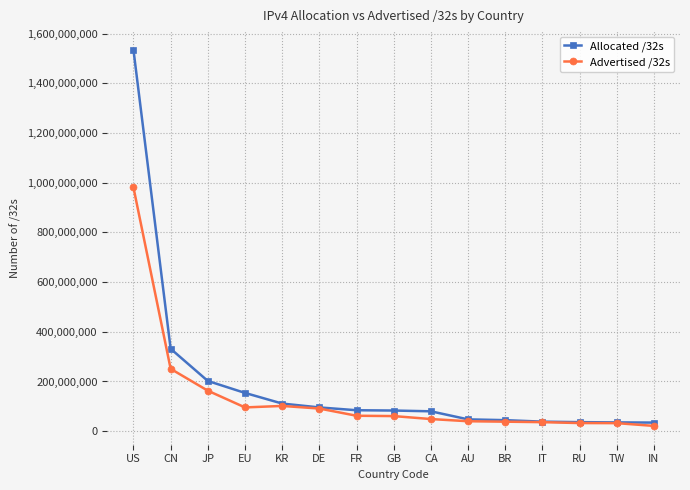

What value does the Allocated /32s series have at CN, to the nearest 100?

331629800